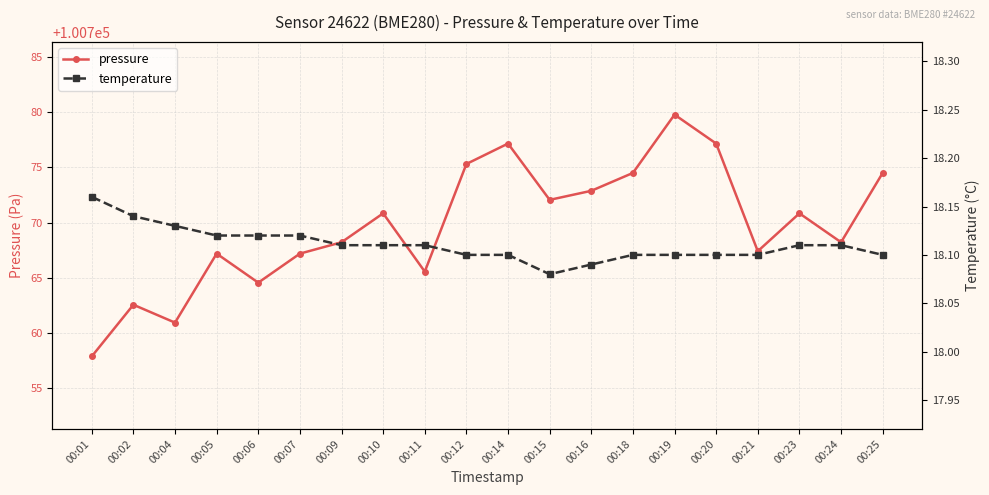

At which category does pressure reach its first local valley?

00:04